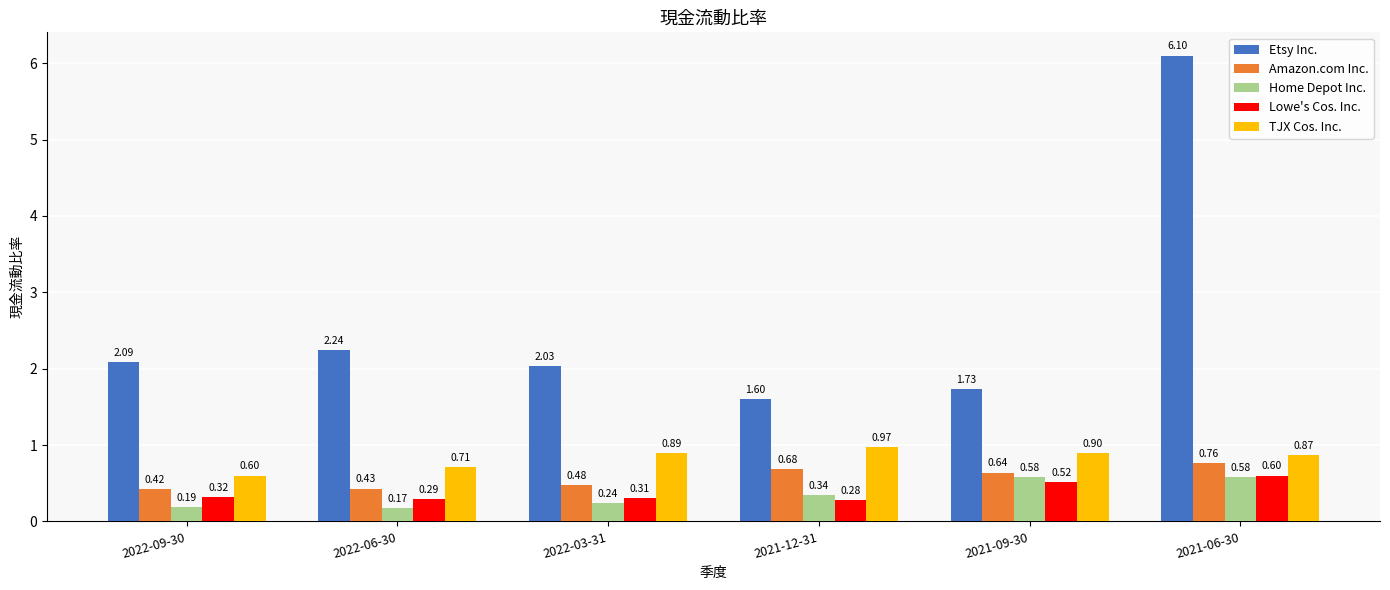

Where is Home Depot Inc. nearest to the value 0?

2022-06-30